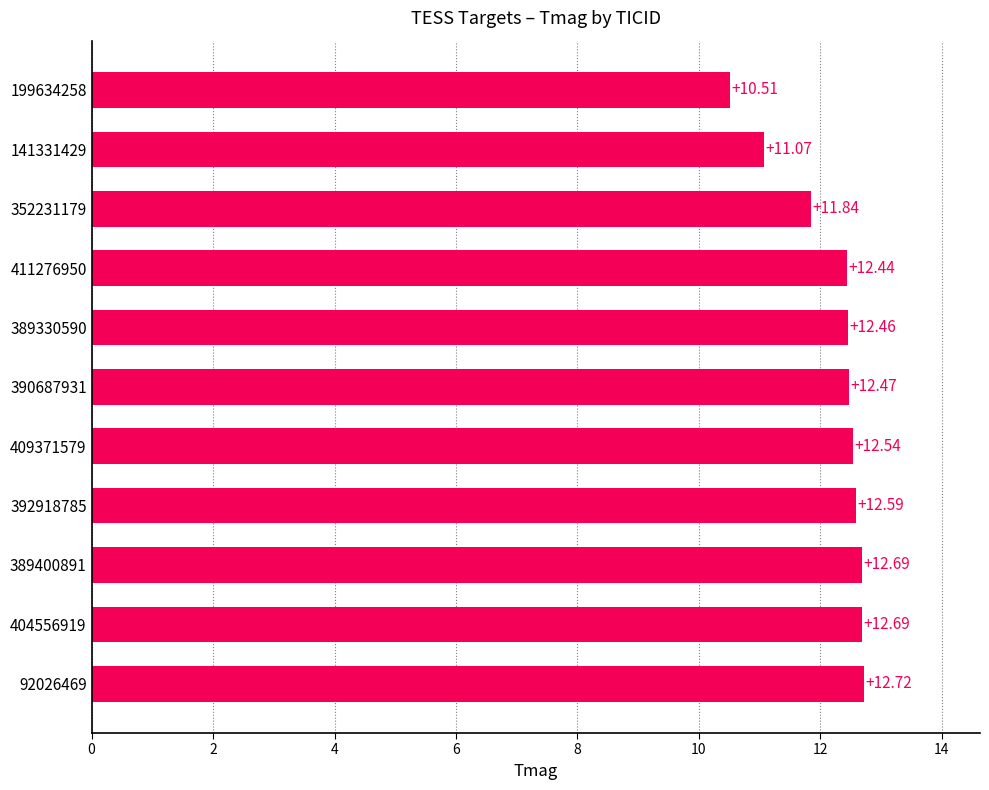

Which has a higher value, 141331429 or 392918785?

392918785